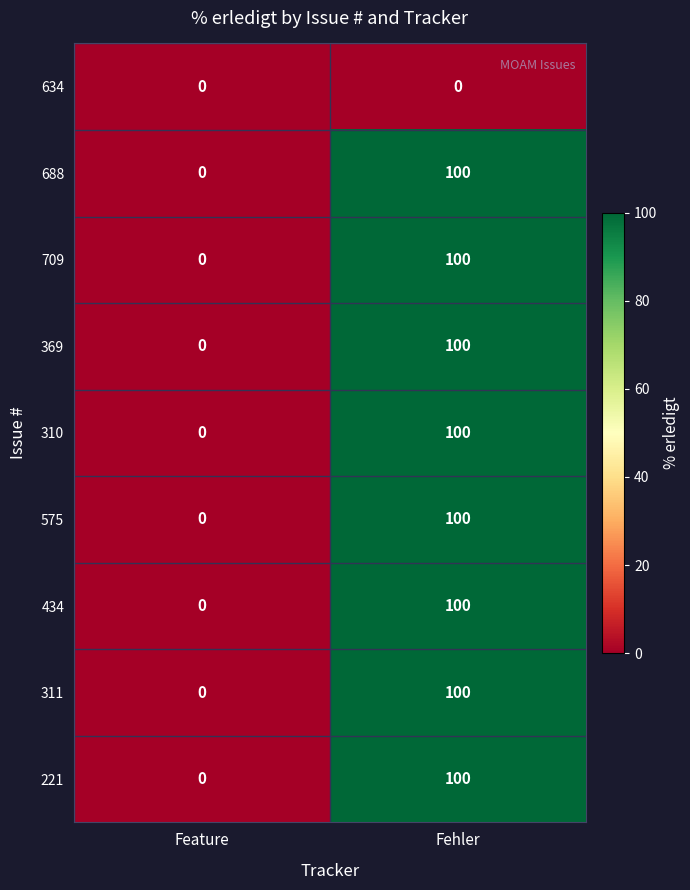

Is it true that 221 equals 158 at Fehler?

False